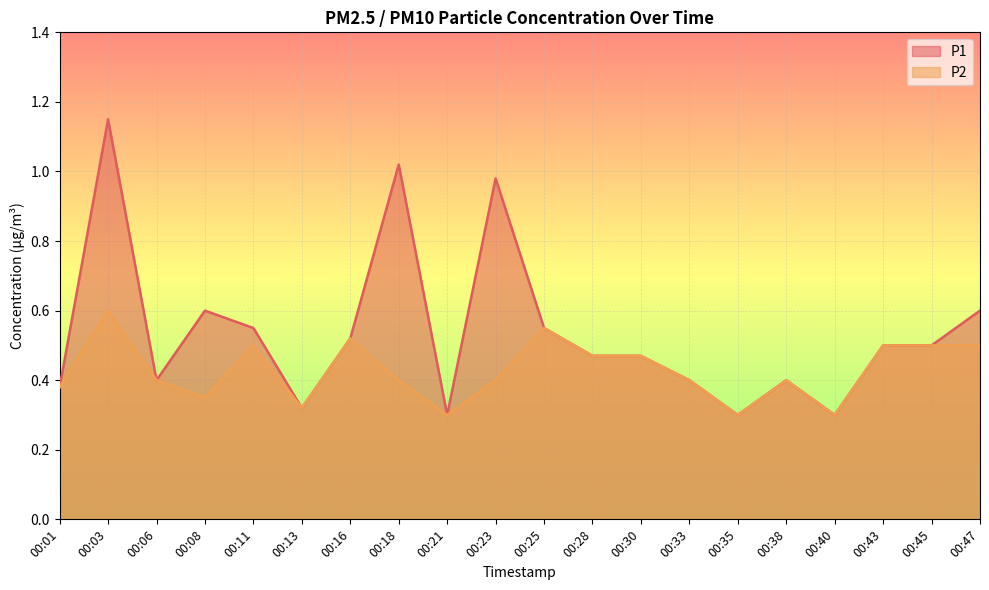

True or false: P1 and P2 cross at least once.

False